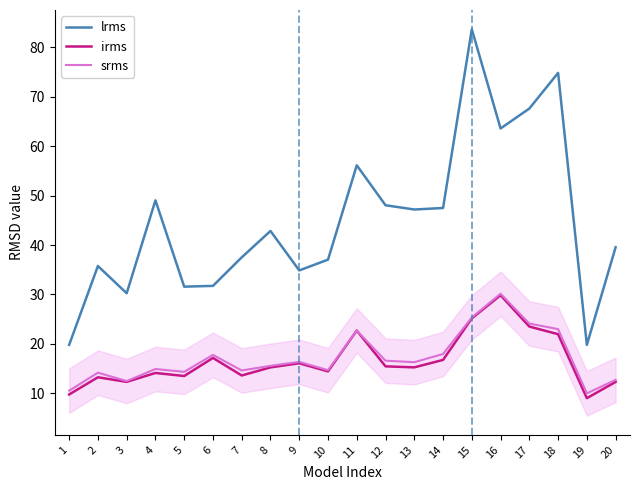

The value of lrms at 11 is 94.3. True or false?

False